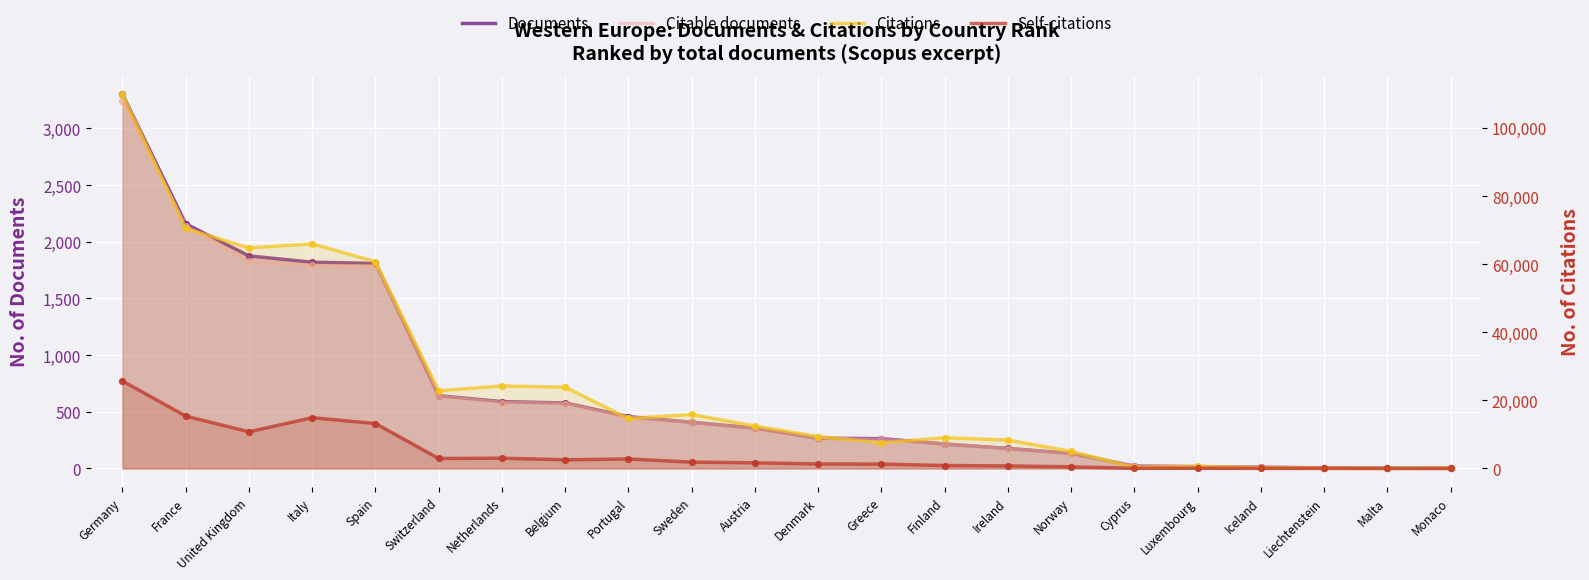

At how many categories does at least one series exceed 21943?

8